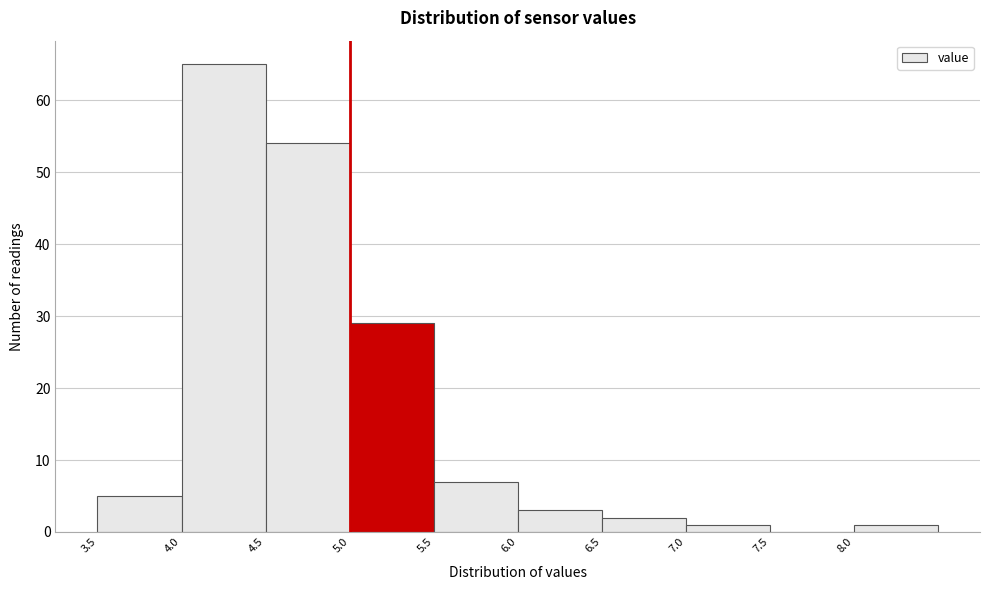

Reading left to right, transcribe this chart: for each bar, give the range it covers on the x-axis and its height. The values are not printed on the chart, so give them approximately, as read against the axis.

3.5 to 4.0: 5
4.0 to 4.5: 65
4.5 to 5.0: 54
5.0 to 5.5: 29
5.5 to 6.0: 7
6.0 to 6.5: 3
6.5 to 7.0: 2
7.0 to 7.5: 1
7.5 to 8.0: 0
8.0 to 8.5: 1